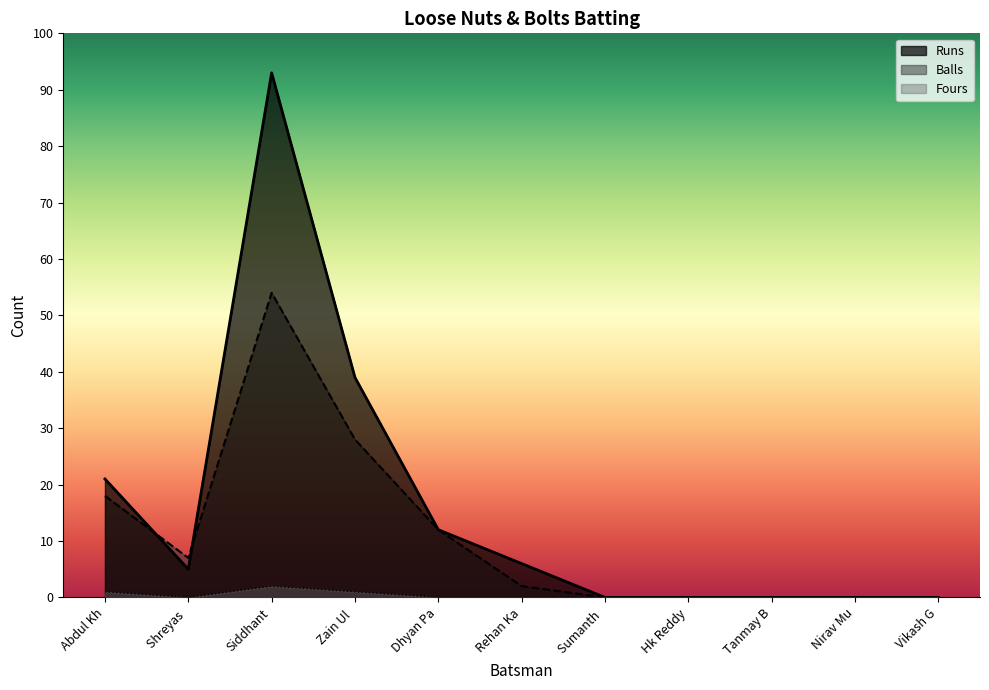

How many lines are shown in the chart?

3